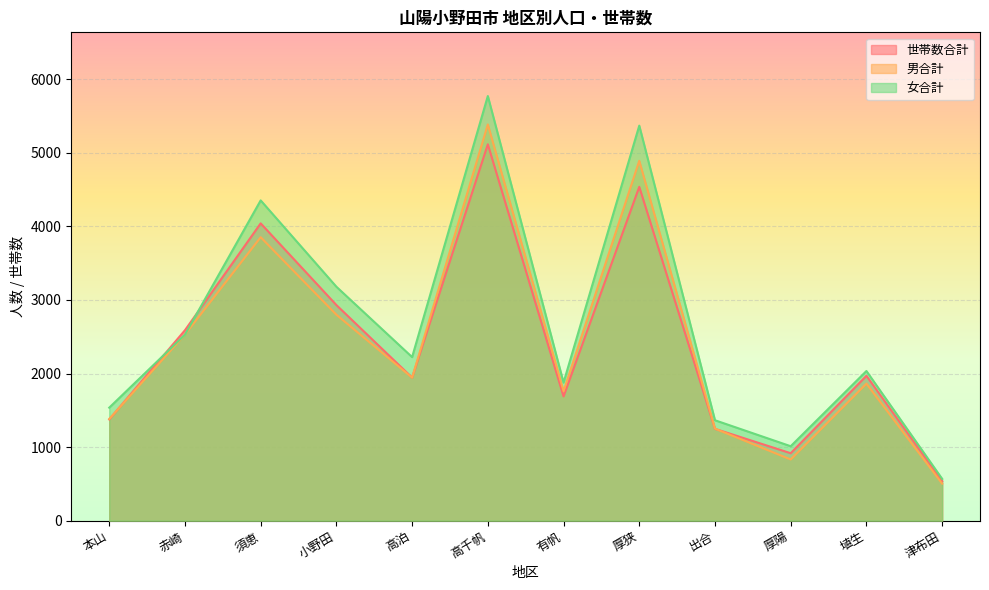

What is the label of the 10th point from the right?

須恵